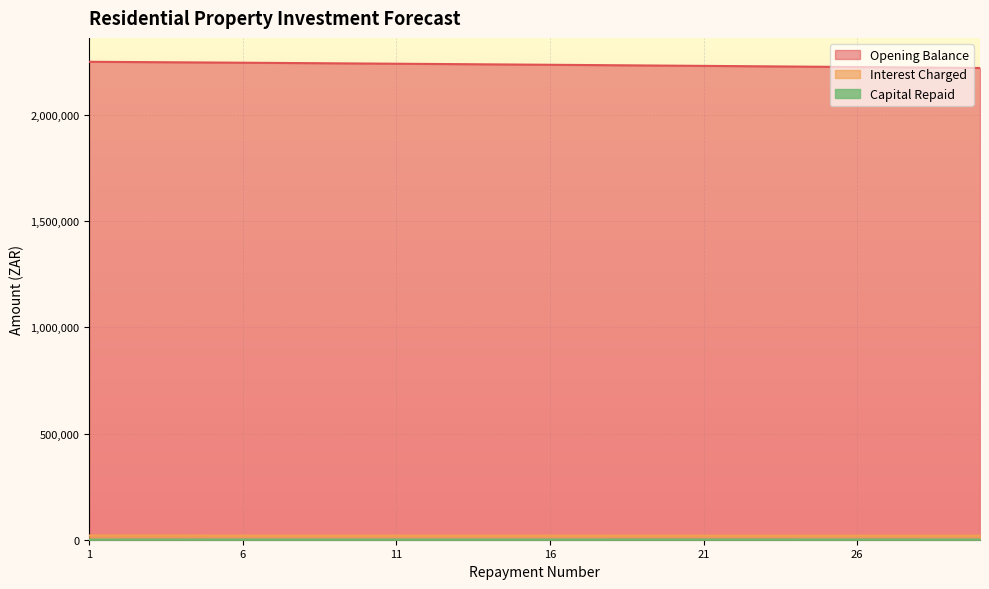

Reading left to right, transcribe all the data shown in this chart.

Opening Balance: 1=2250000.0	2=2249152.9	3=2248298.3	4=2247435.9	5=2246565.9	6=2245640.0	7=2244705.9	8=2243763.7	9=2242813.3	10=2241854.5	11=2240887.4	12=2239911.8	13=2238927.6	14=2237934.9	15=2236933.5	16=2235923.2	17=2234904.2	18=2233876.2	19=2232839.3	20=2231793.3	21=2230738.1	22=2229673.7	23=2228599.9	24=2227516.8	25=2226424.2	26=2225322.1	27=2224210.3	28=2223088.7	29=2221957.4	30=2220816.1
Interest Charged: 1=20156.2	2=20148.7	3=20141.0	4=20133.3	5=19657.5	6=19649.3	7=19641.2	8=19632.9	9=19624.6	10=19616.2	11=19607.8	12=19599.2	13=19590.6	14=19581.9	15=19573.2	16=19564.3	17=19555.4	18=19546.4	19=19537.3	20=19528.2	21=19519.0	22=19509.6	23=19500.2	24=19490.8	25=19481.2	26=19471.6	27=19461.8	28=19452.0	29=19442.1	30=19432.1
Capital Repaid: 1=847.1	2=854.7	3=862.3	4=870.1	5=925.9	6=934.0	7=942.2	8=950.4	9=958.8	10=967.1	11=975.6	12=984.1	13=992.8	14=1001.4	15=1010.2	16=1019.0	17=1028.0	18=1037.0	19=1046.0	20=1055.2	21=1064.4	22=1073.7	23=1083.1	24=1092.6	25=1102.2	26=1111.8	27=1121.5	28=1131.3	29=1141.2	30=1151.2